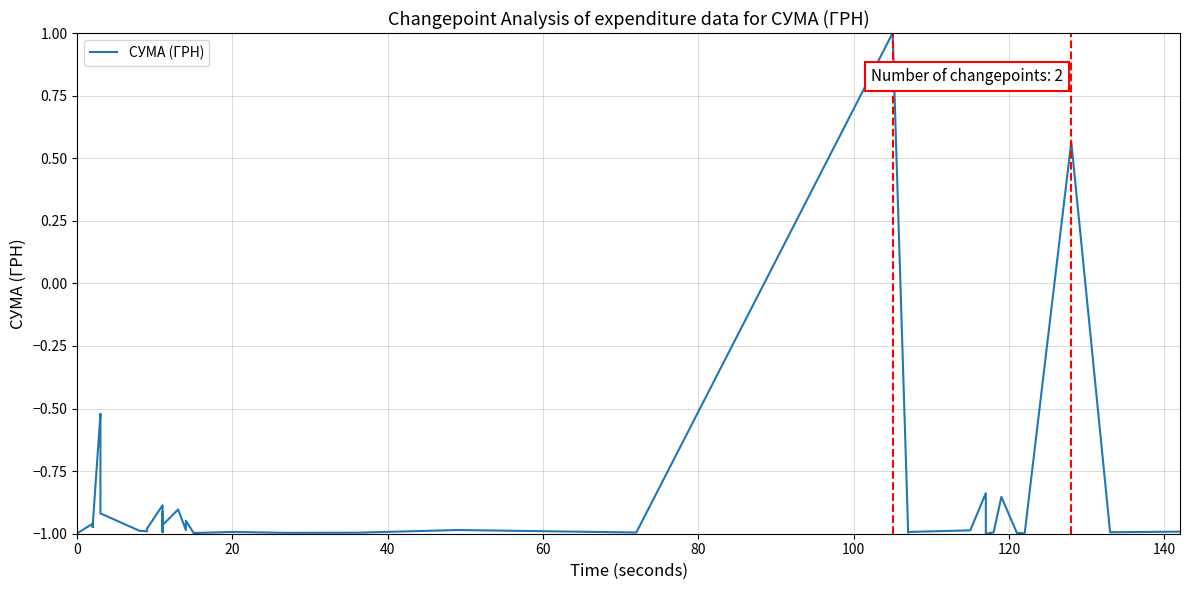

Is it true that the value at 28 is -1.4?

False